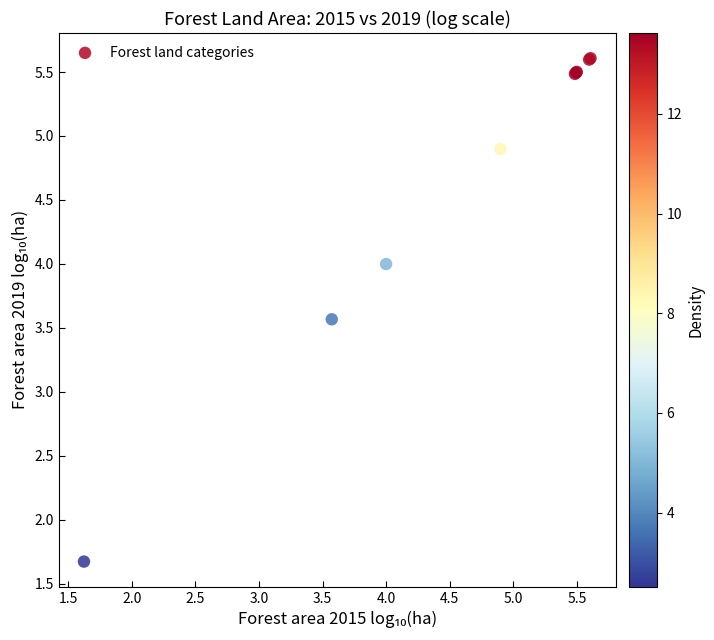

What Y value in the scatter plot is closest to 3?

3.6